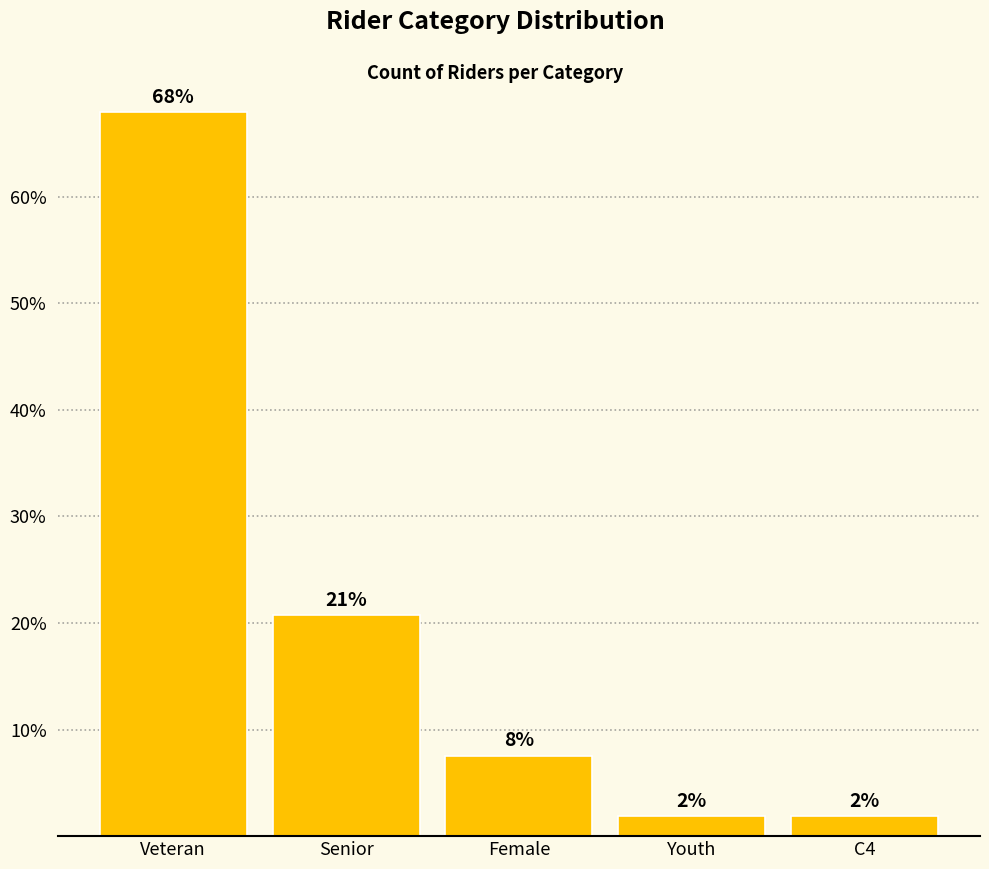

How many bars are there in total?

5